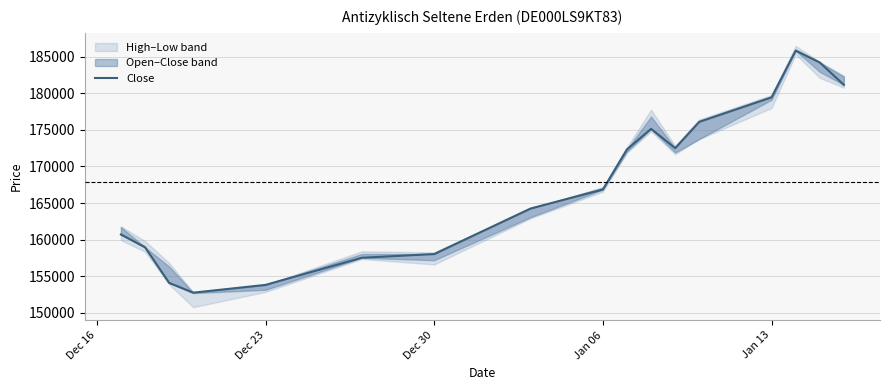

True or false: the data has more than 2 interior local peaks.

False